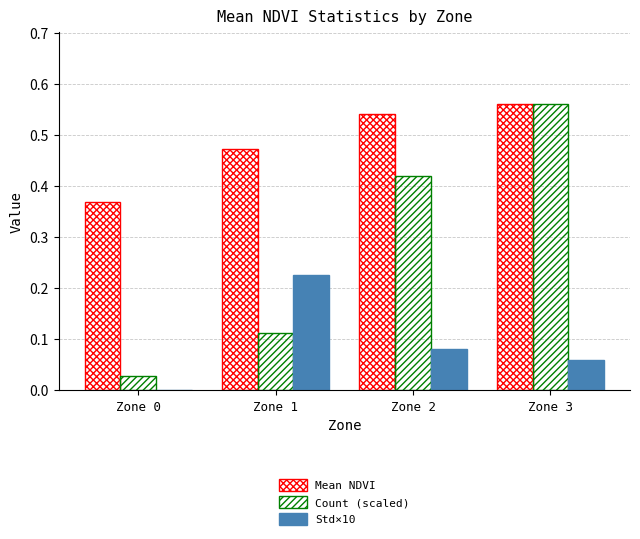

What is the sum of all Std×10 values?

0.4